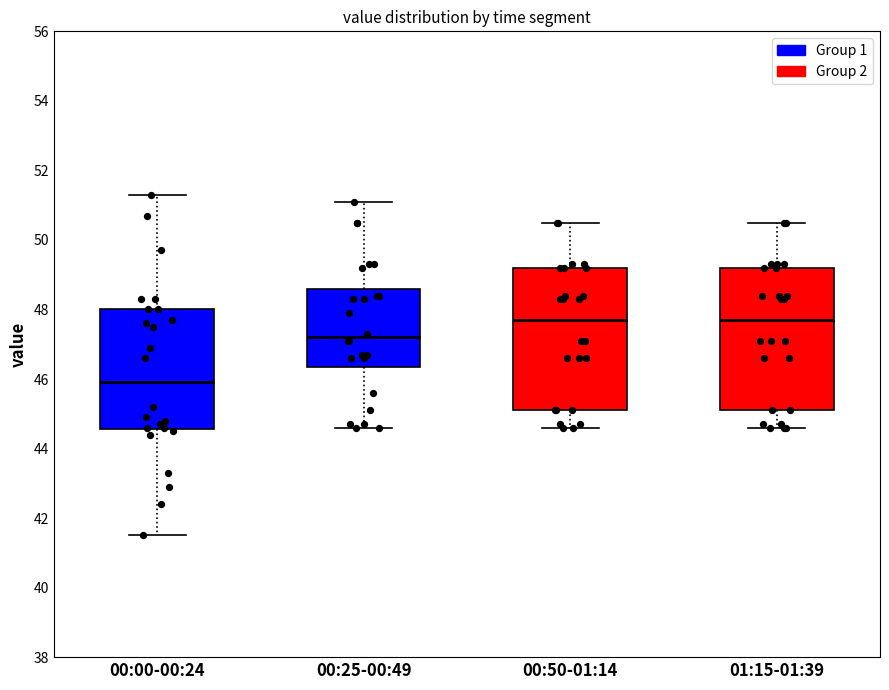

Reading left to right, transcribe this box plot: for each box, give where its median line is, the range the box spans, and where its two whiskers end, as read against the y-axis. The values are not printed on the chart, so give them approximately, as read against the axis.

00:00-00:24: median 46.0, box 44.6 to 48.0, whiskers 41.6 to 51.4
00:25-00:49: median 47.2, box 46.4 to 48.6, whiskers 44.6 to 51.2
00:50-01:14: median 47.8, box 45.2 to 49.2, whiskers 44.6 to 50.6
01:15-01:39: median 47.8, box 45.2 to 49.2, whiskers 44.6 to 50.6